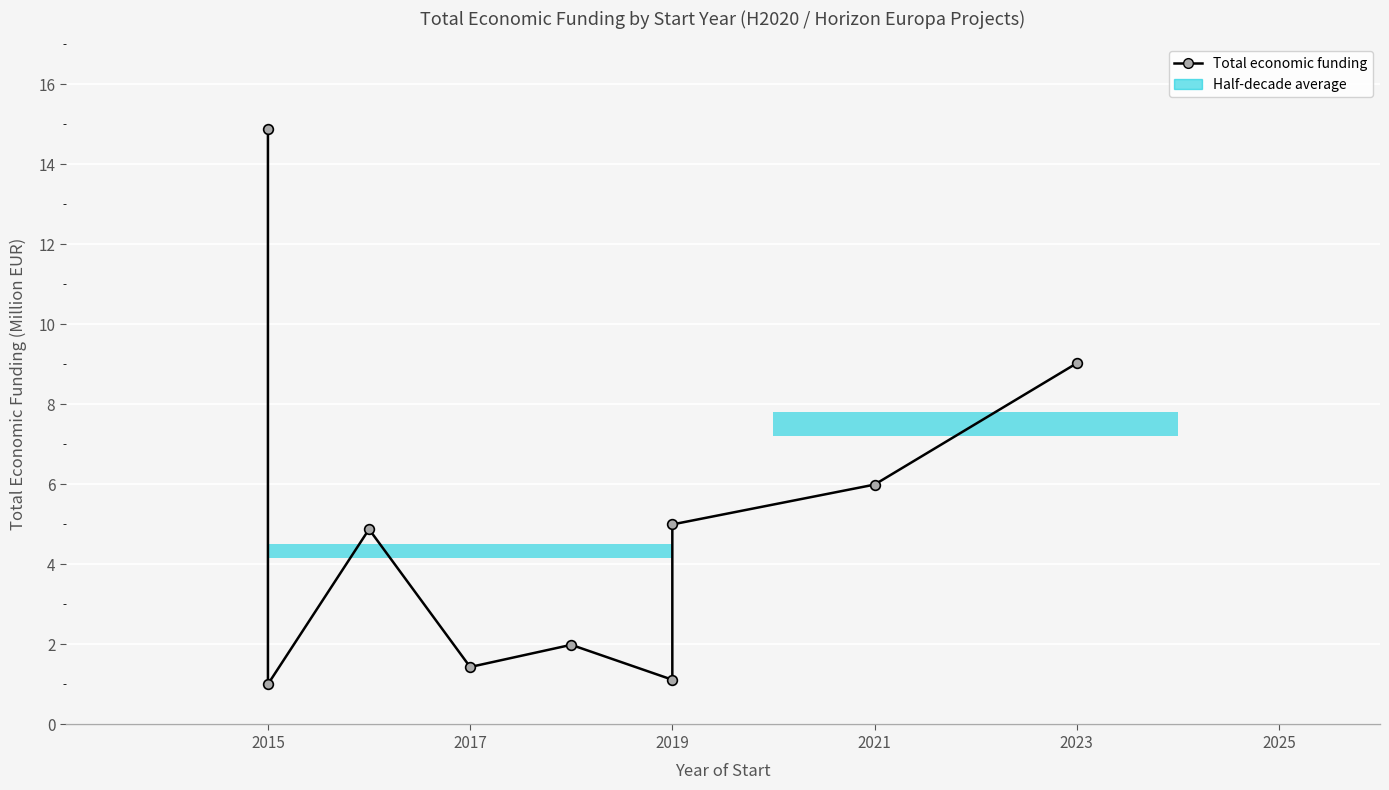

How many interior local peaks (higher than both neighbors) does the data have?

2